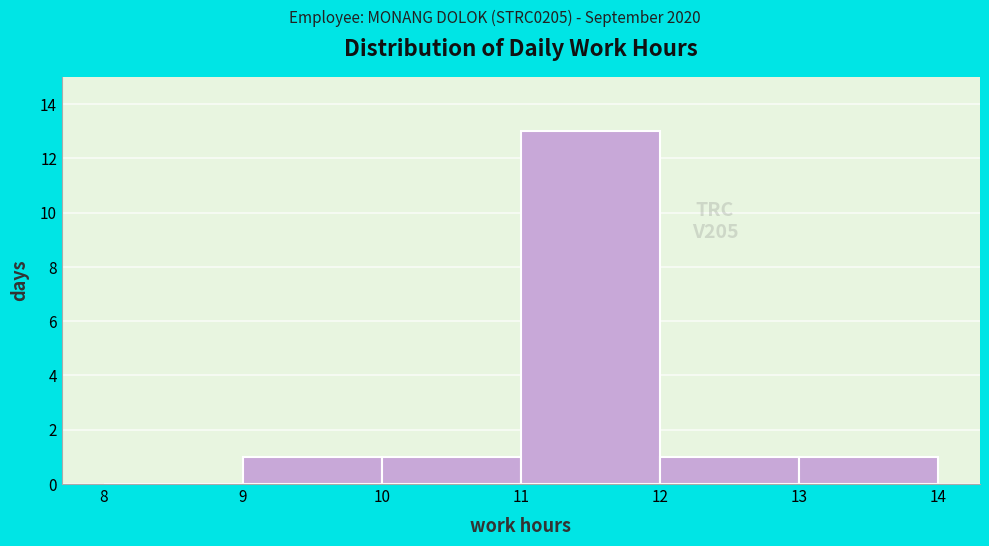

Reading left to right, list every bar in this chart as the range it spans on the x-axis followed by its height. The values are not printed on the chart, so give them approximately, as read against the axis.

8 to 9: 0
9 to 10: 1
10 to 11: 1
11 to 12: 13
12 to 13: 1
13 to 14: 1